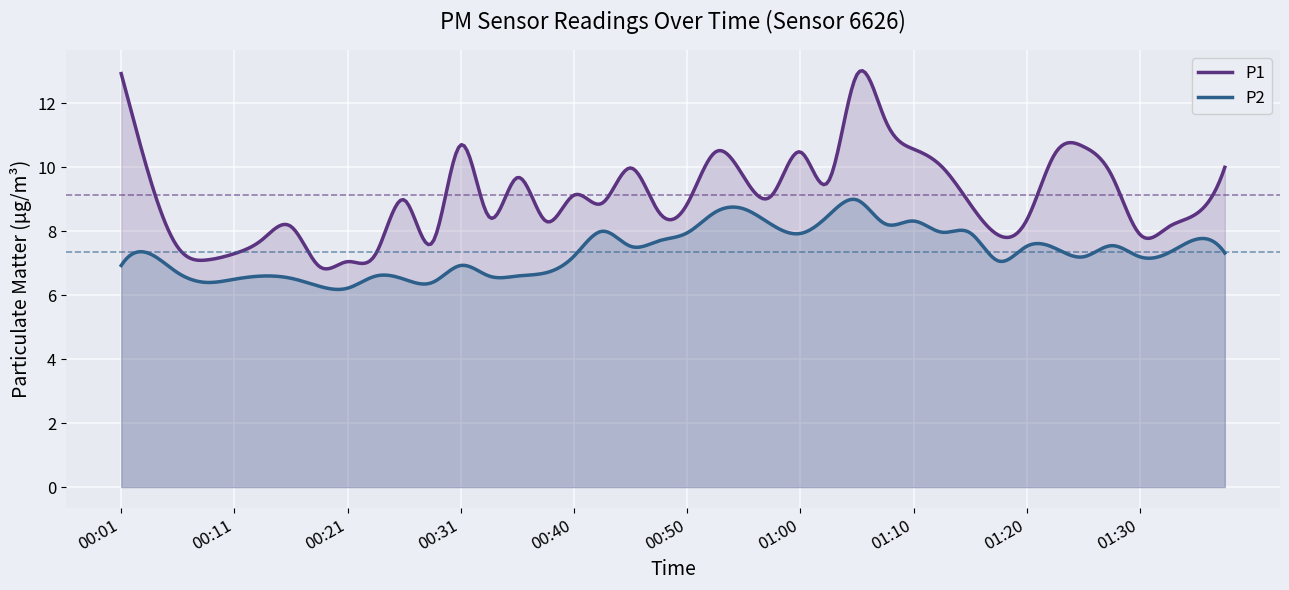

At which label is P1 closest to 9?

00:26